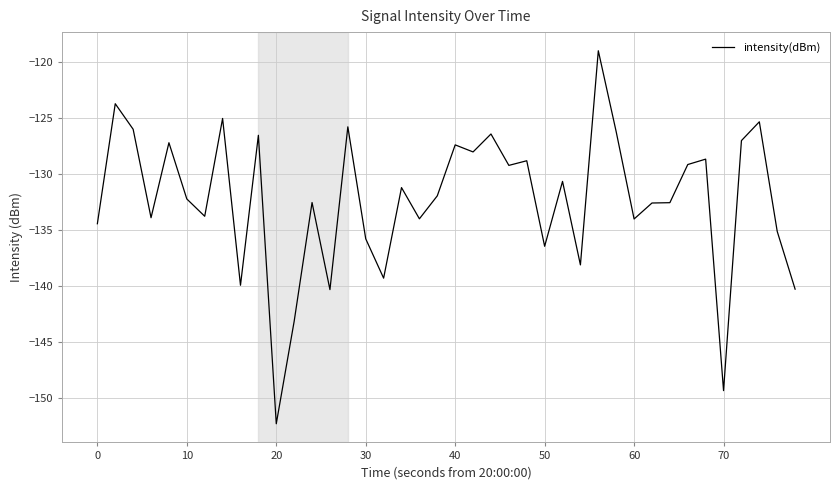

What is the greatest value displayed?

-119.0